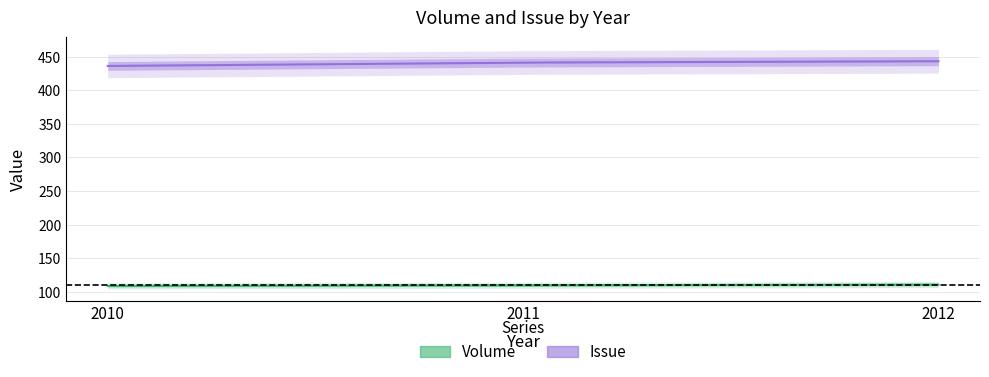

Reading right to left, transcribe all the data shown in this chart.

Volume: 2012=111	2011=110	2010=109
Issue: 2012=443	2011=441	2010=436